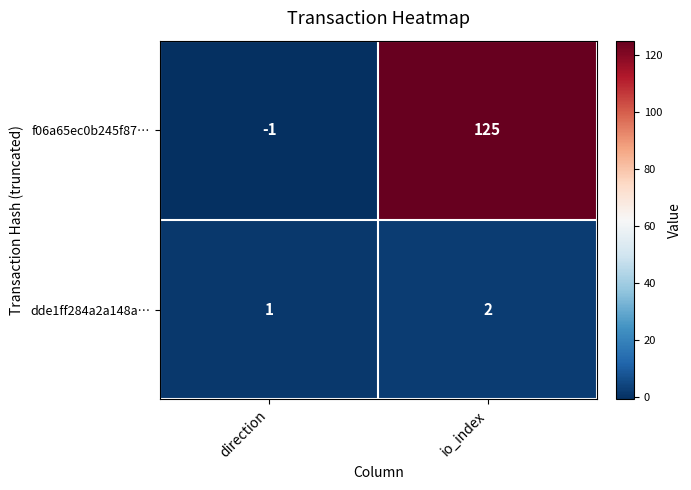

Between direction and io_index, which series saw the biggest shift?

f06a65ec0b245f87…